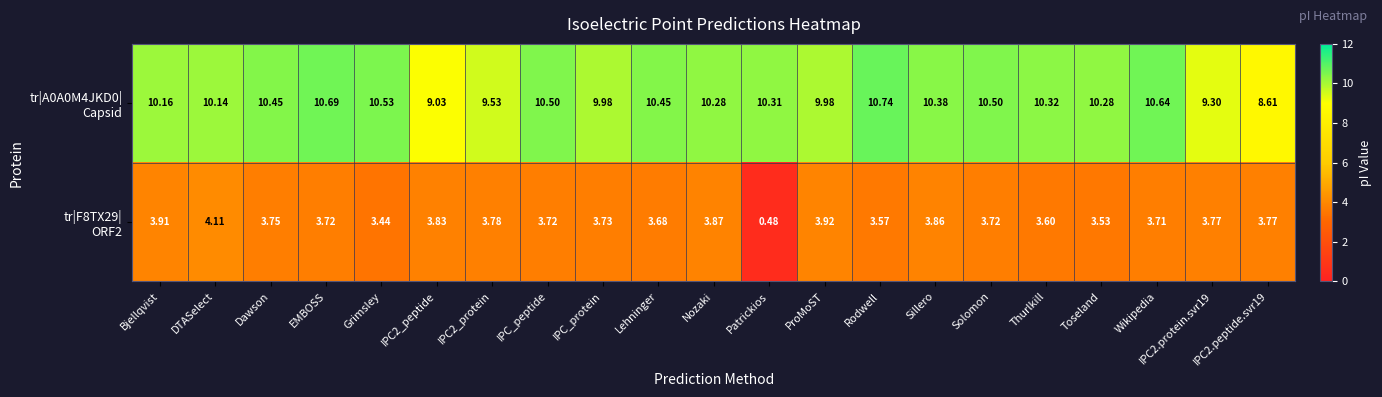

At which category does the chart reach its minimum across all series?

Patrickios